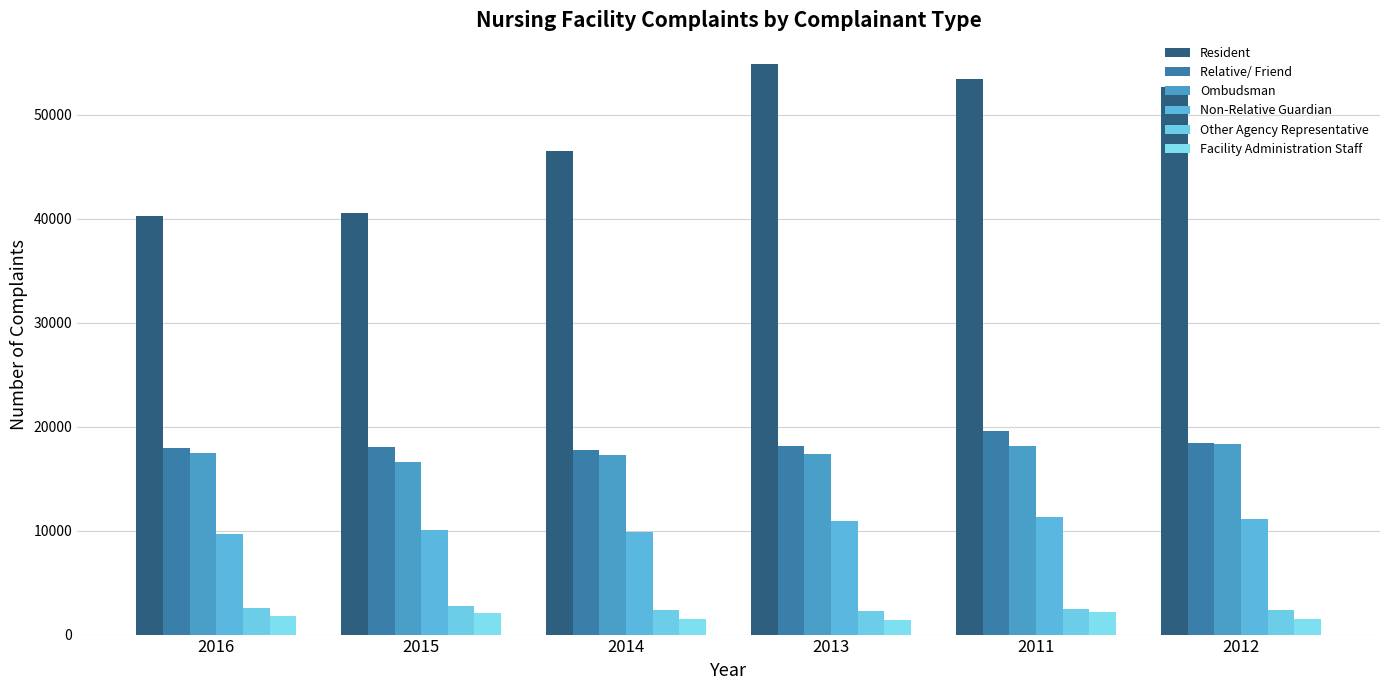

Is the value of Resident at 2013 greater than the value of Non-Relative Guardian at 2012?

Yes